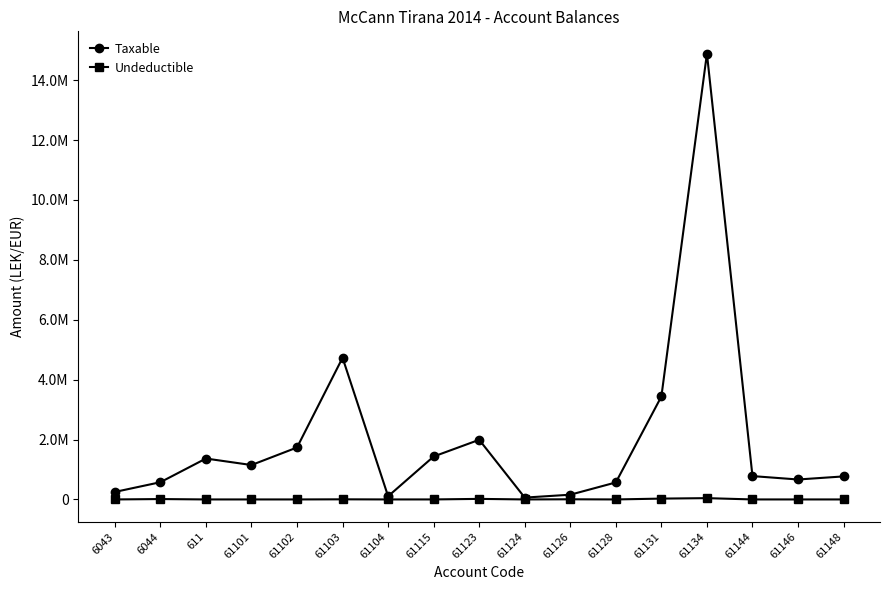

What are all the series names shown in the legend?

Taxable, Undeductible